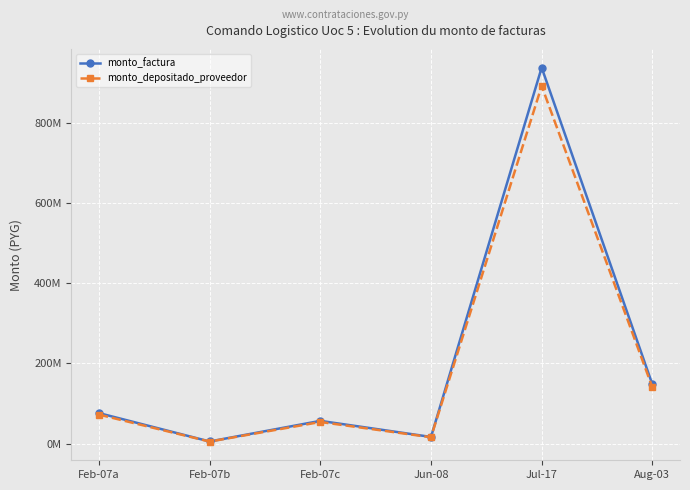

Where is the first local minimum for monto_depositado_proveedor?

Feb-07b